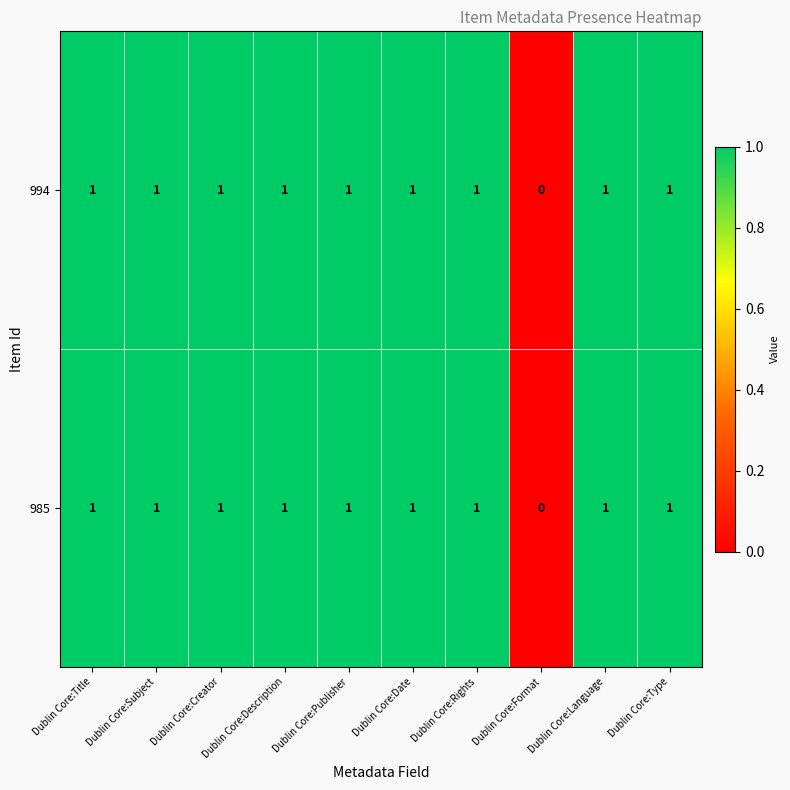

The 994 series shows 1 at Dublin Core:Language. True or false?

True